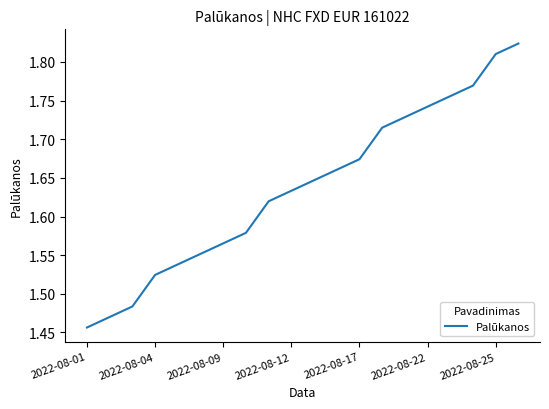

What is the difference between the maximum and minimum values?

0.4